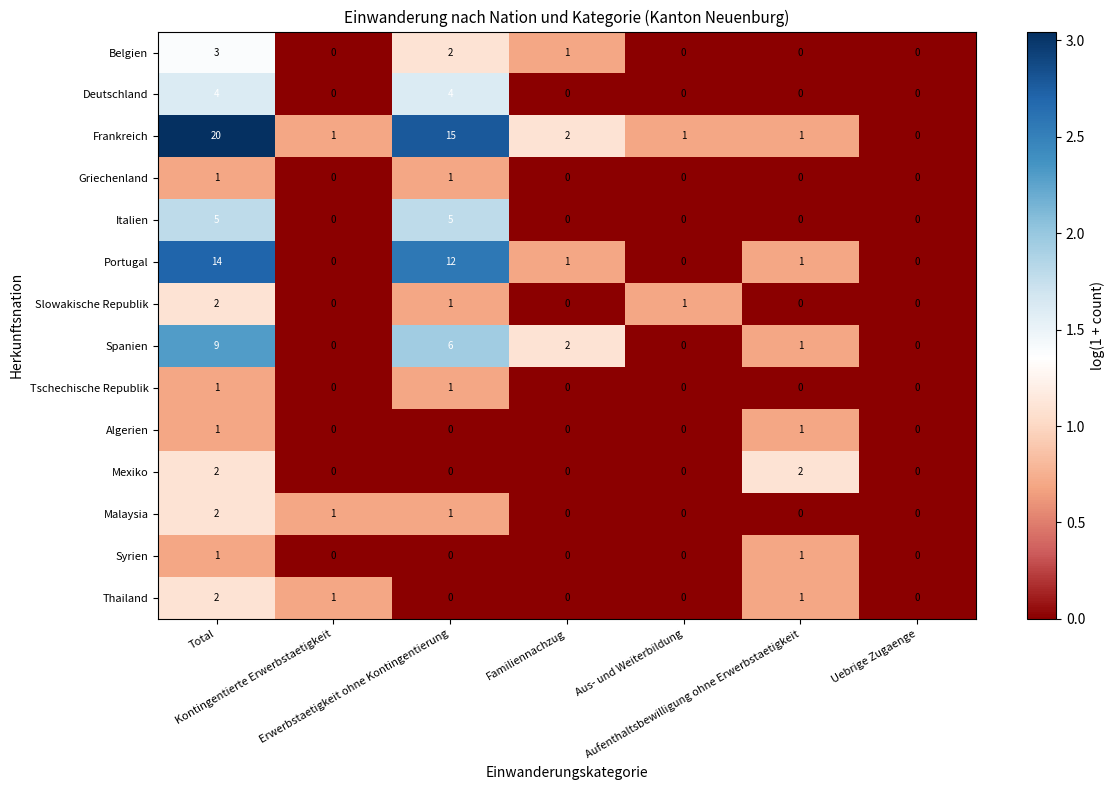

What is the maximum value shown in the chart?

20